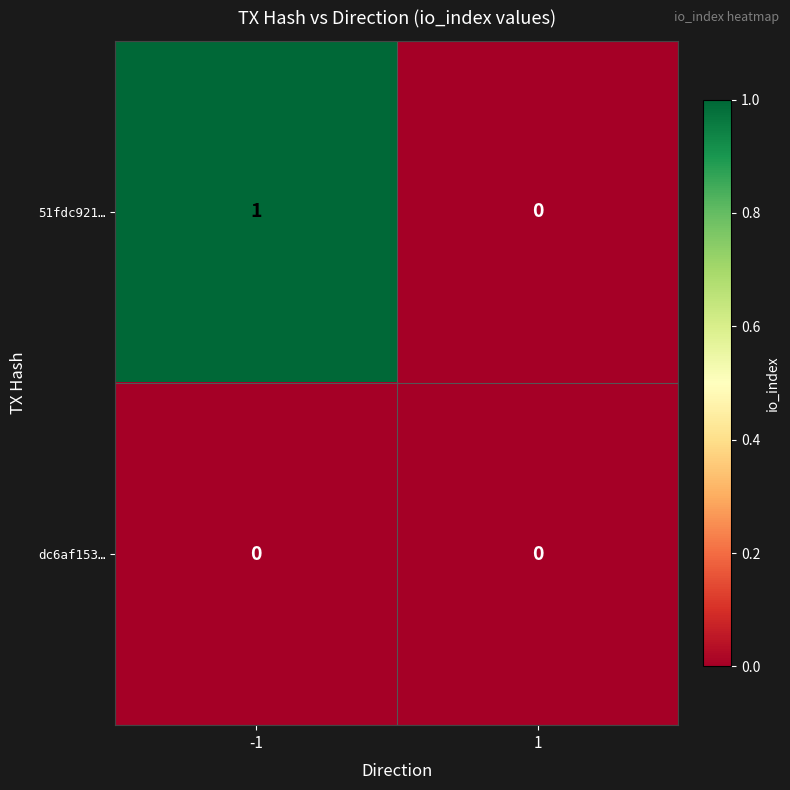

Which series has the largest total across all categories?

51fdc921…